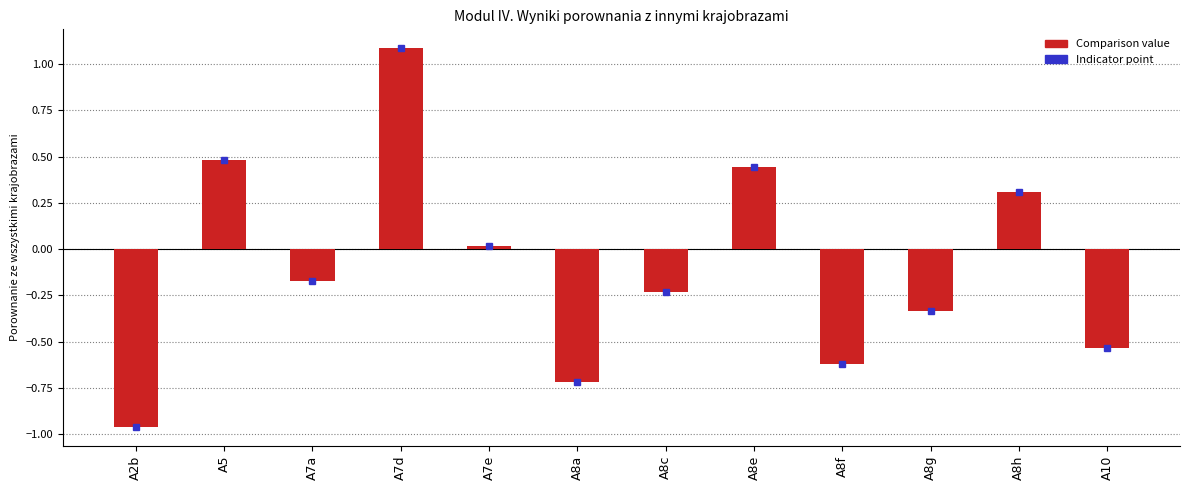

What is the difference between the second highest and minimum values?

1.4